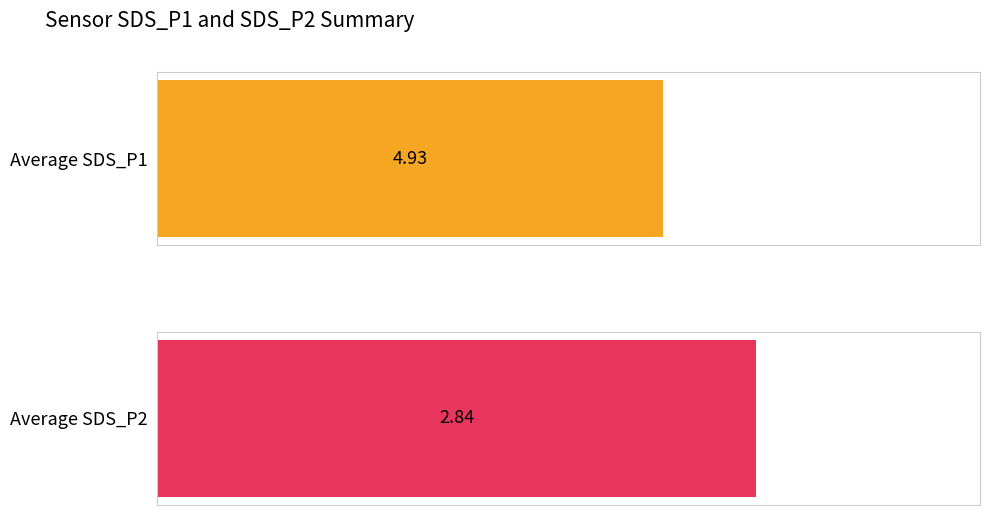

Which series has the largest range (max minus min)?

SDS_P1